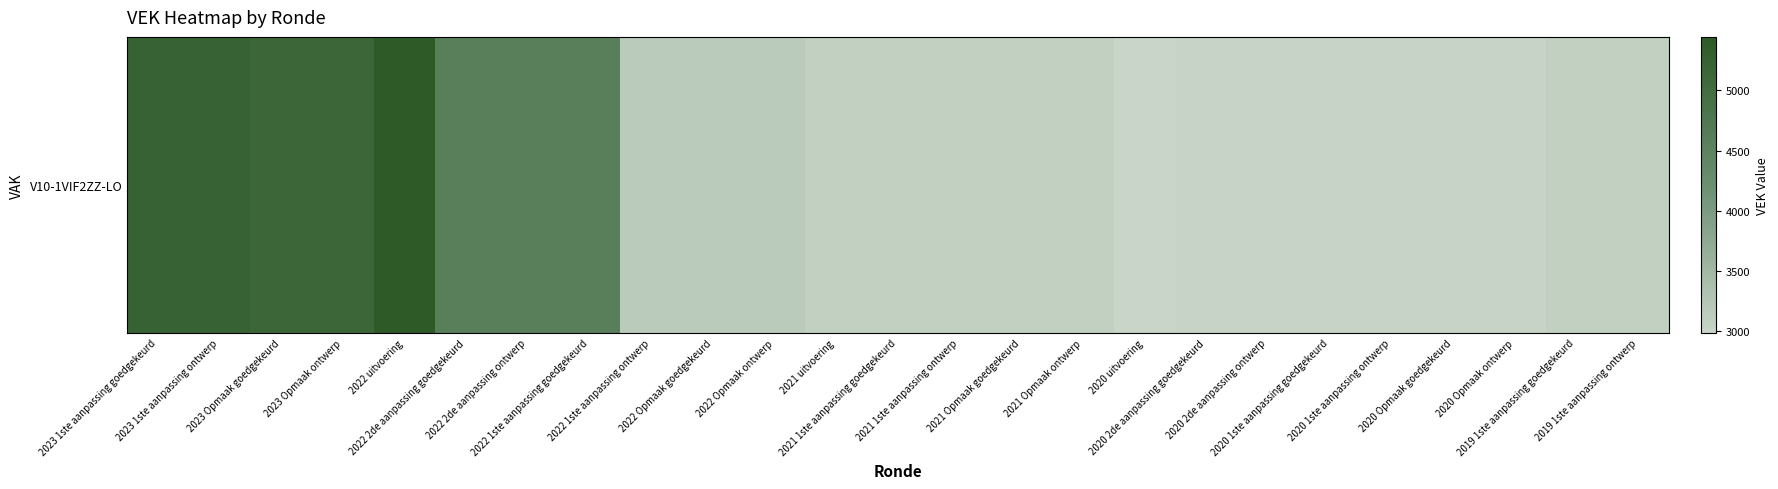

True or false: the data shows 3074 at 2021 1ste aanpassing goedgekeurd.

True